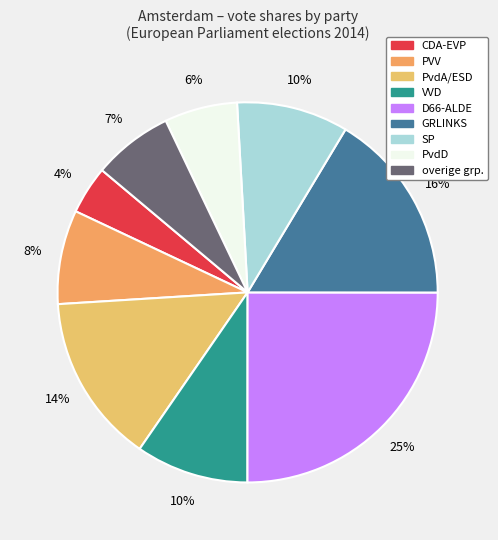

Rank the categories by value from highest to lowest.

D66-ALDE, GRLINKS, PvdA/ESD, VVD, SP, PVV, overige grp., PvdD, CDA-EVP